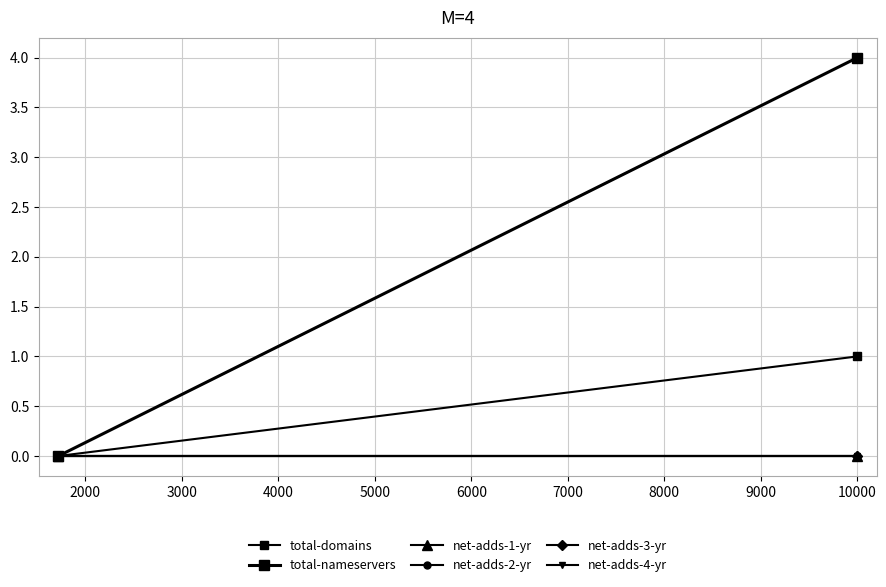

Which series has the largest total across all categories?

total-nameservers